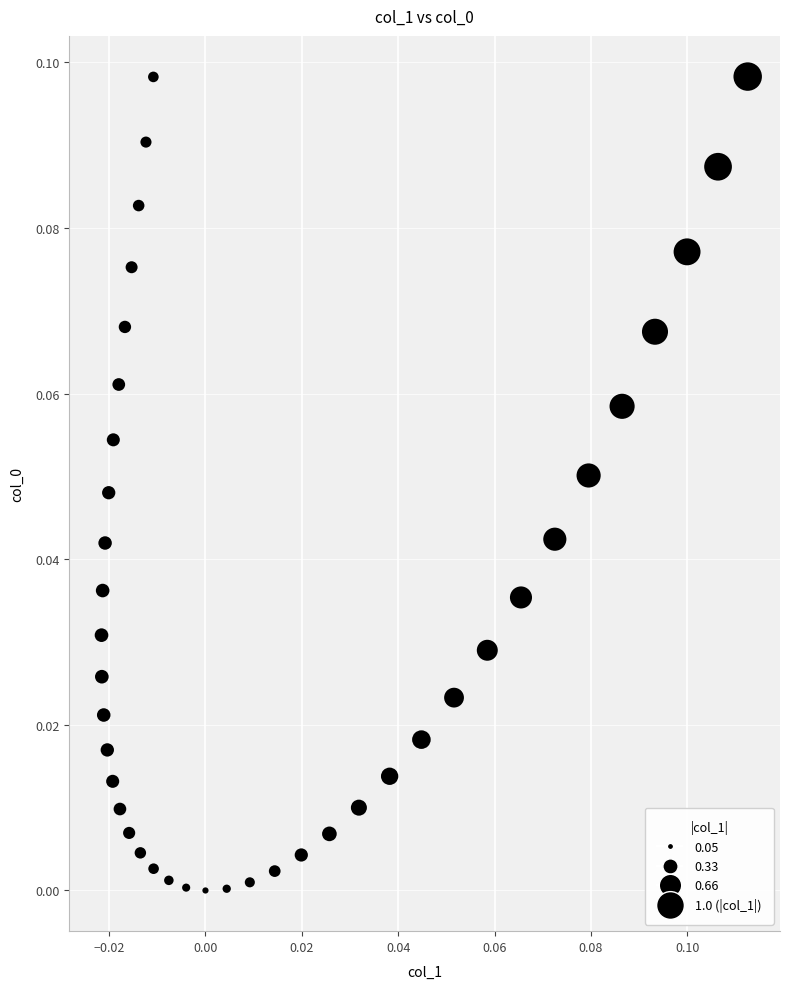

How many data points are displayed?

40